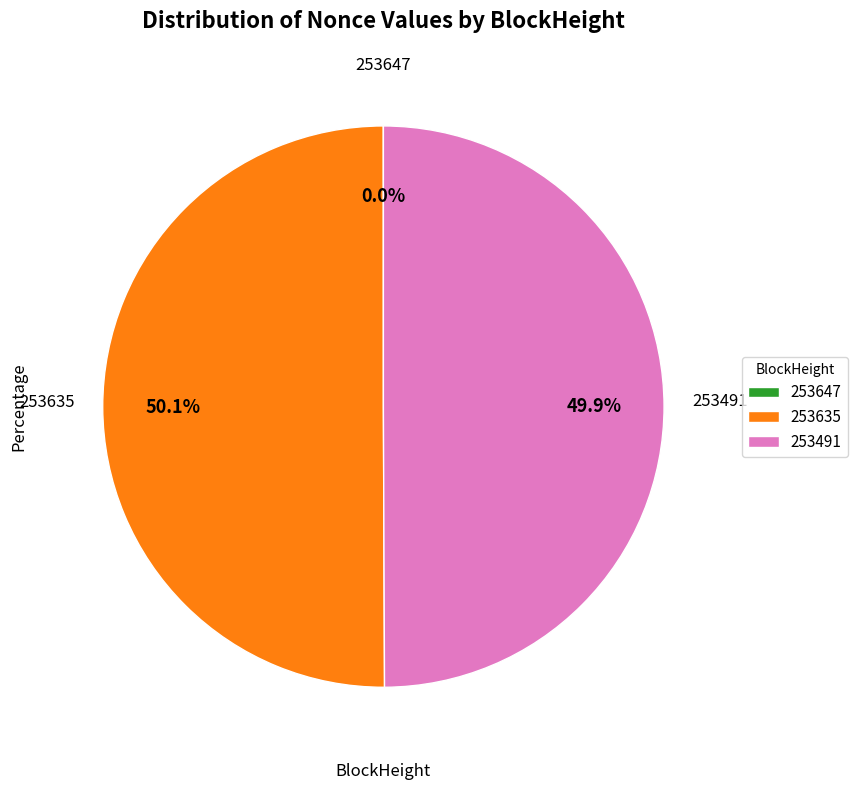

What is the ratio of the value at 253635 to the value at 253491?

1.0